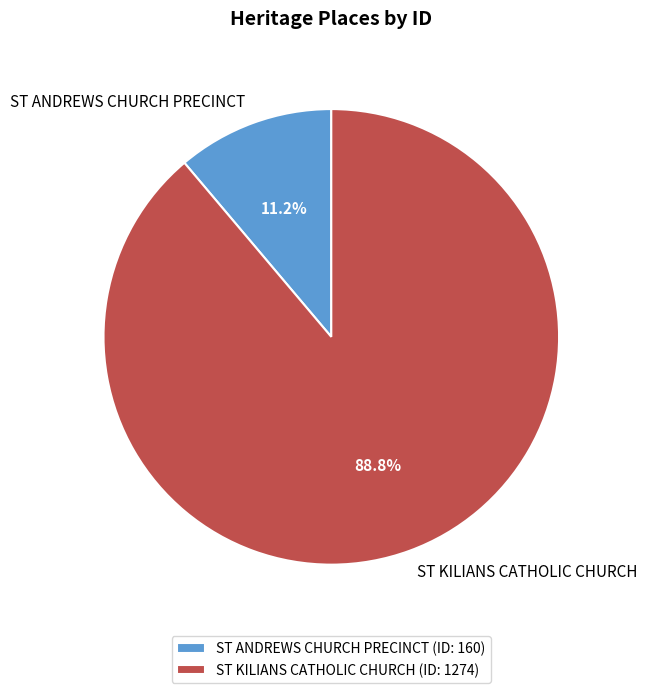

Rank the categories by value from lowest to highest.

ST ANDREWS CHURCH PRECINCT, ST KILIANS CATHOLIC CHURCH